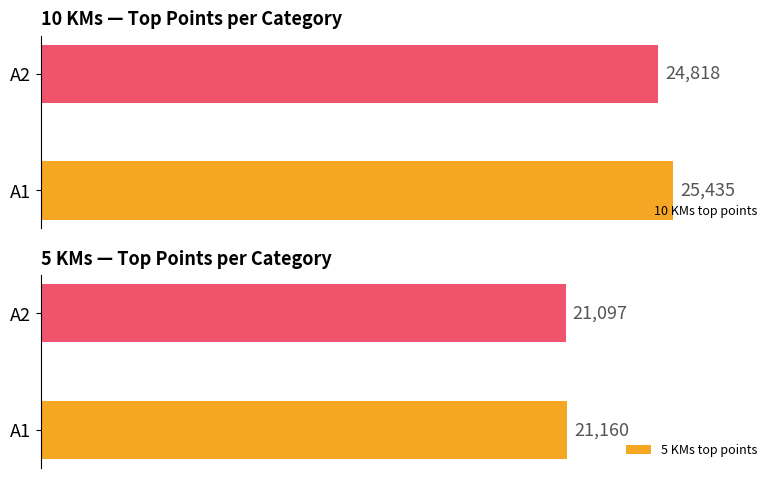

What are all the series names shown in the legend?

10 KMs top points, 5 KMs top points